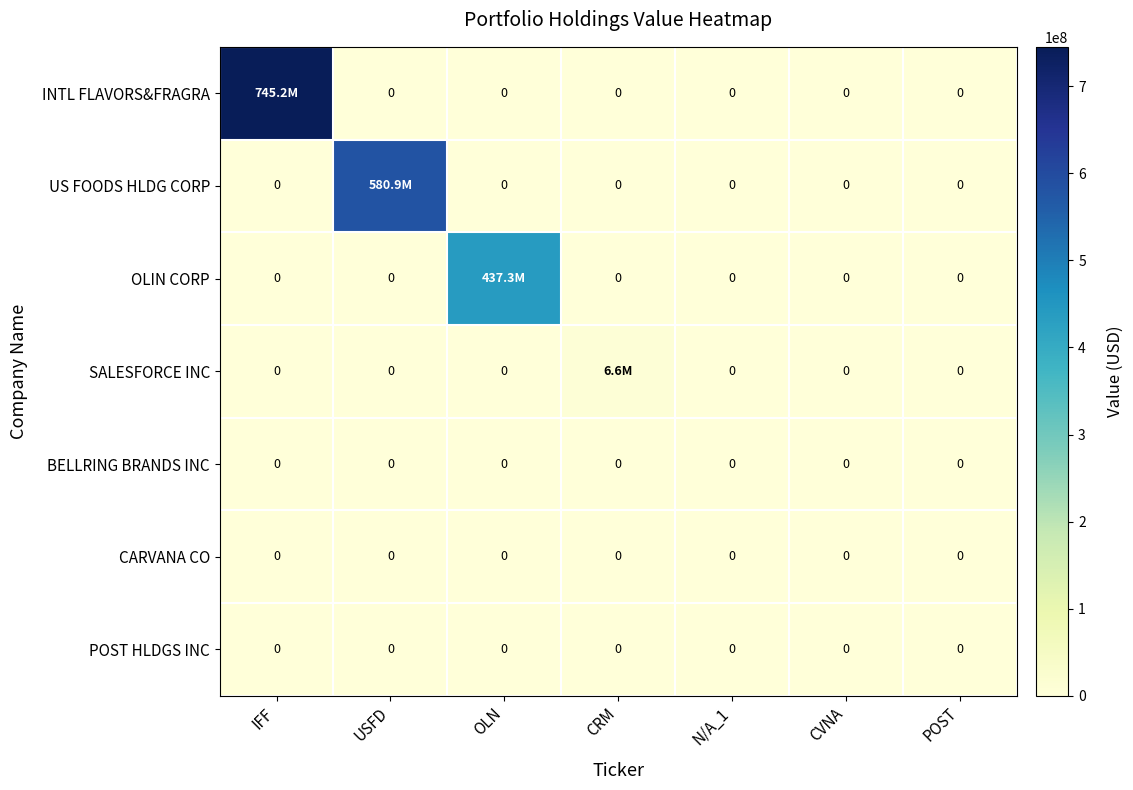

What is the spread (max minus min) of values at USFD?

580861000